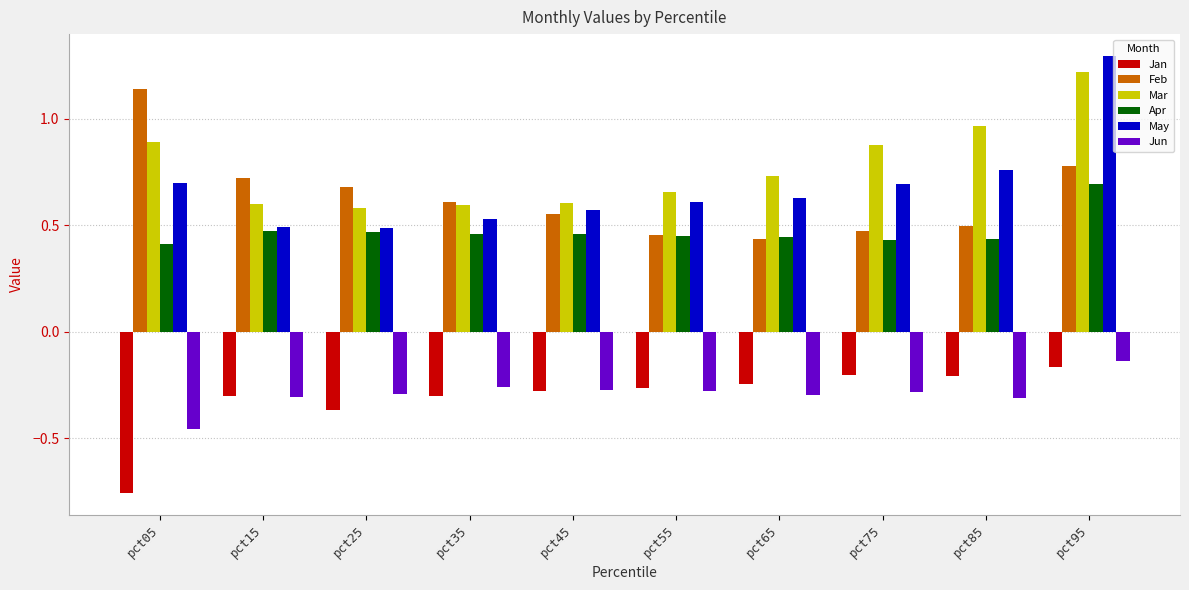

Which series has the largest total across all categories?

Mar